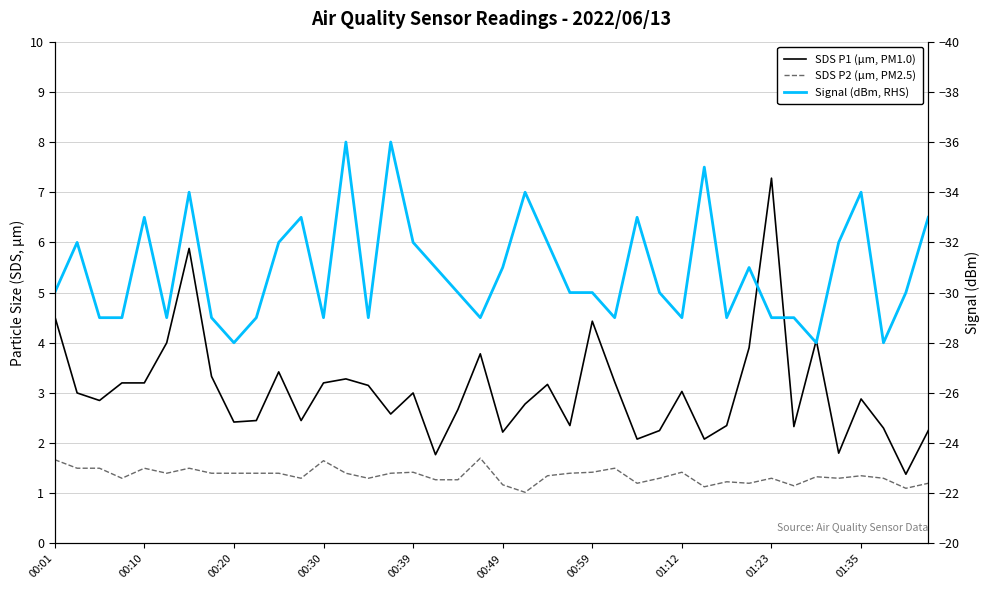

How many interior local valleys does the SDS P1 (µm, PM1.0) series have?

12